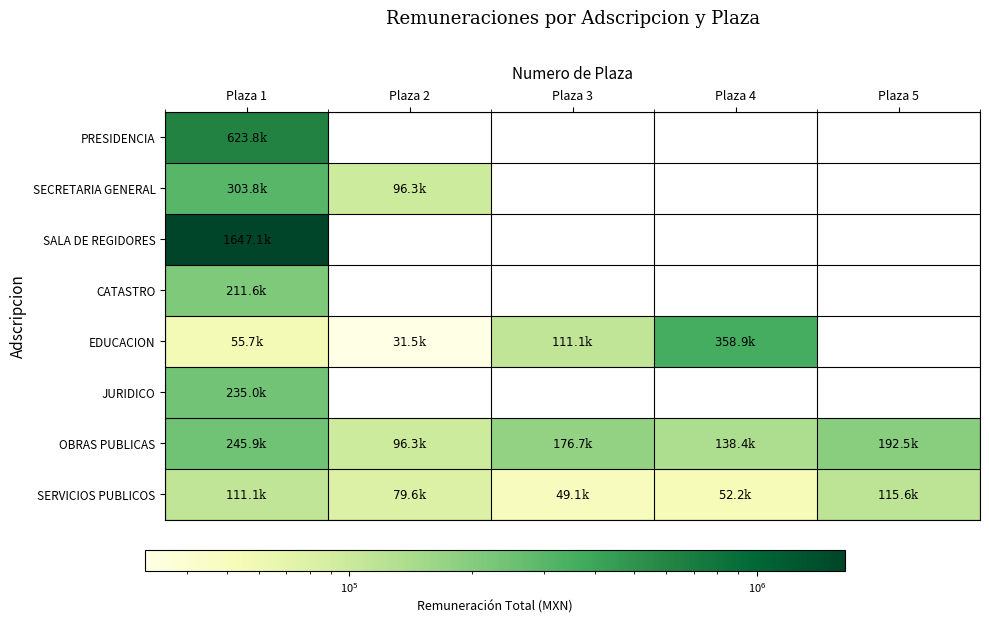

At which label does OBRAS PUBLICAS first exceed 176680?

Plaza 1